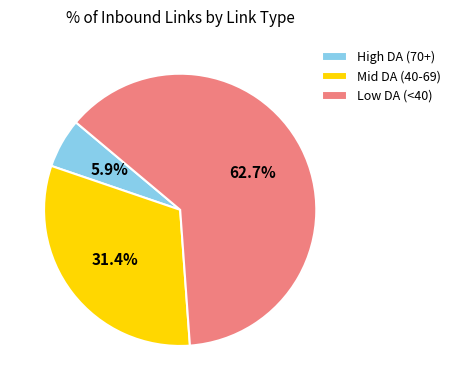

Does any single category account for the majority?

Yes